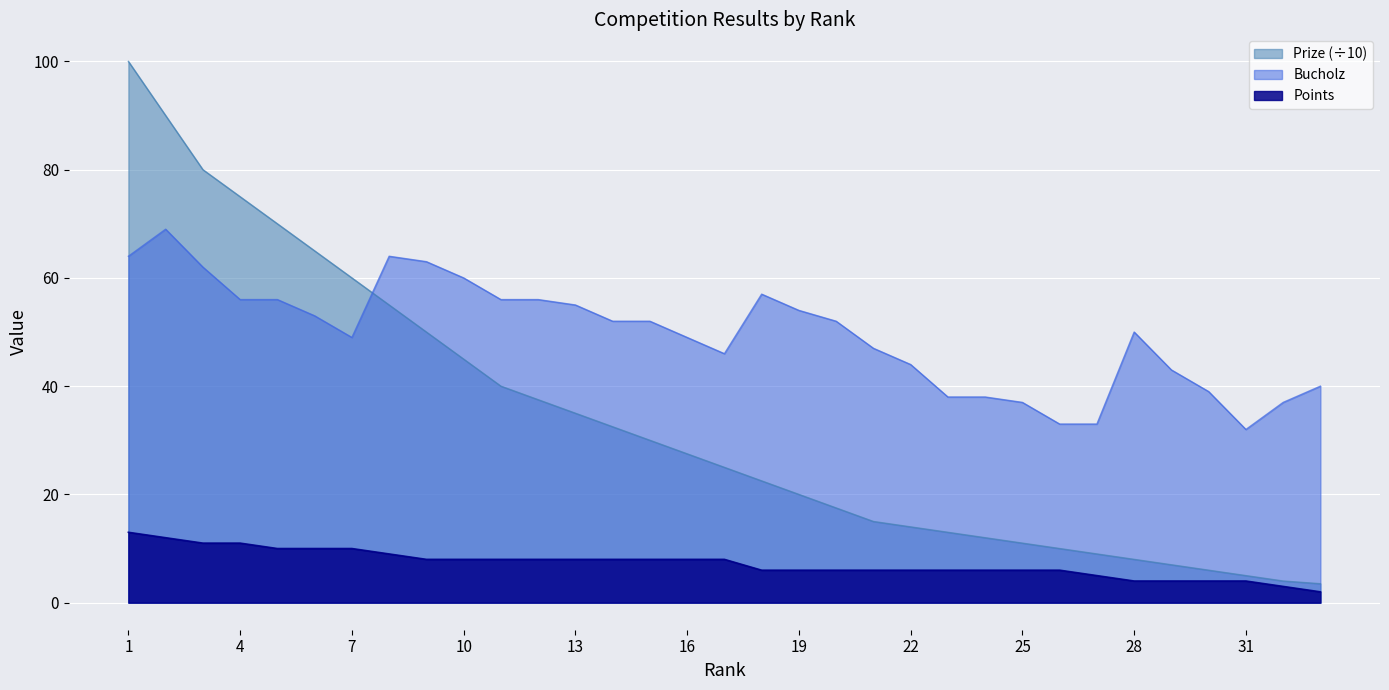

How many lines are shown in the chart?

3